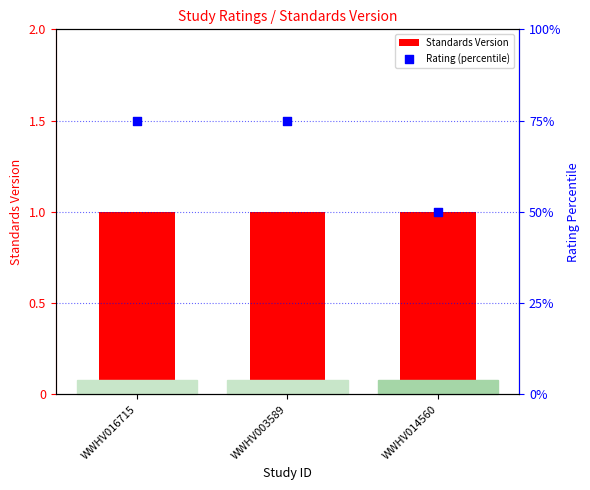

At how many categories does at least one series exceed 18?

3